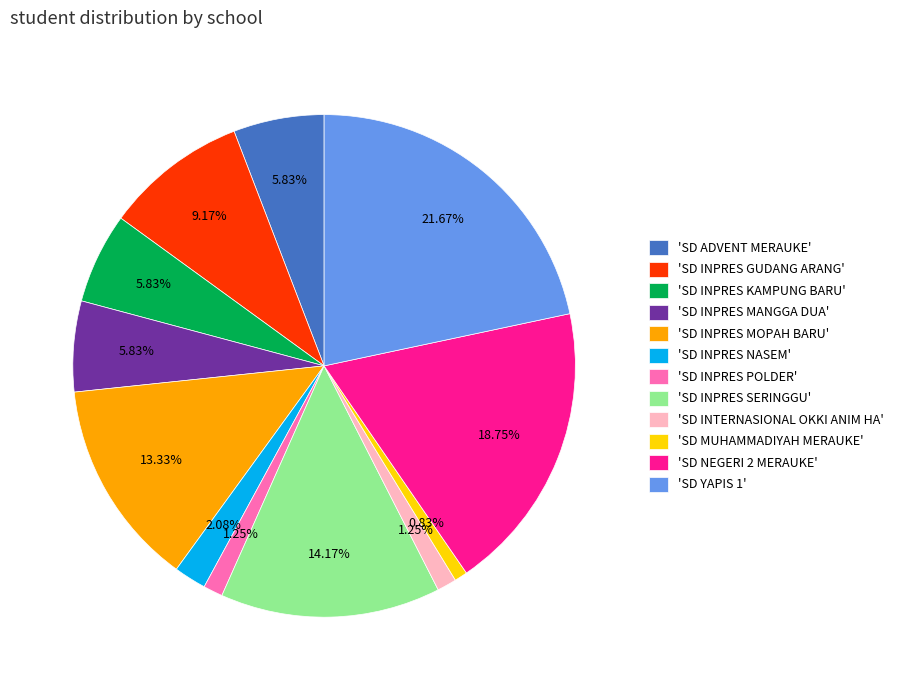

To the nearest percent, what is the difference between the largest and smallest slice percentages?

21%